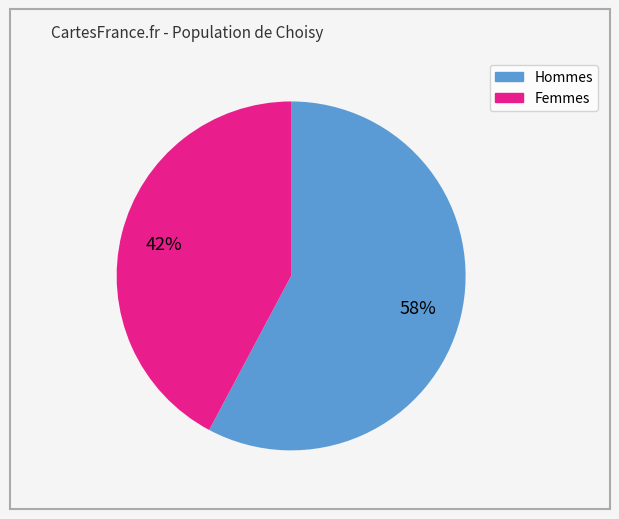

How many segments does this pie chart have?

2